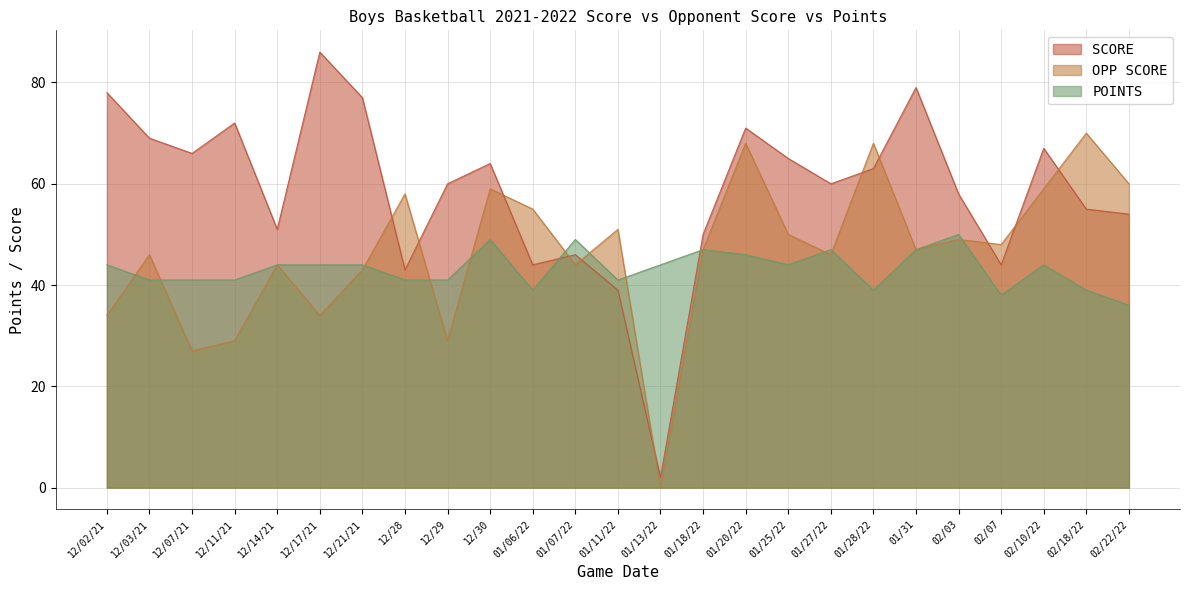

Which series has the largest total across all categories?

SCORE